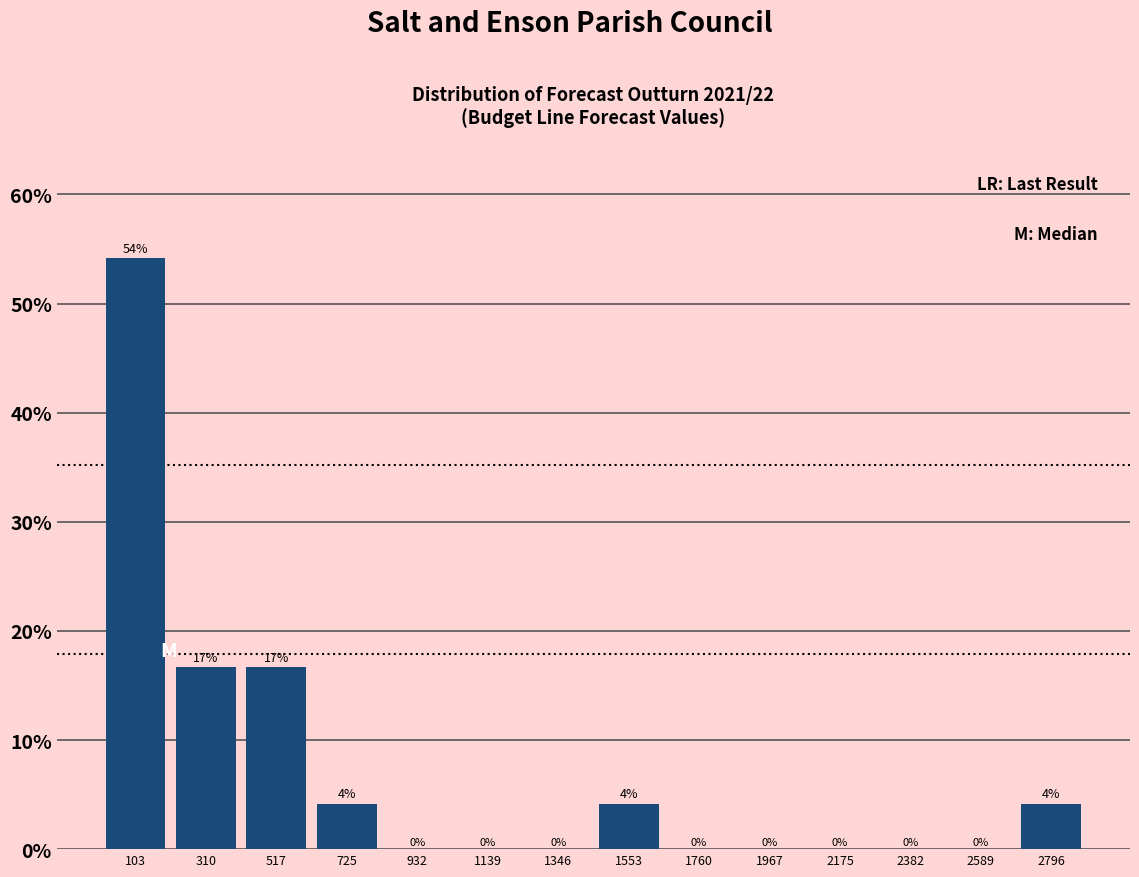

Which range on the x-axis has the tallest bar?

0 to 200